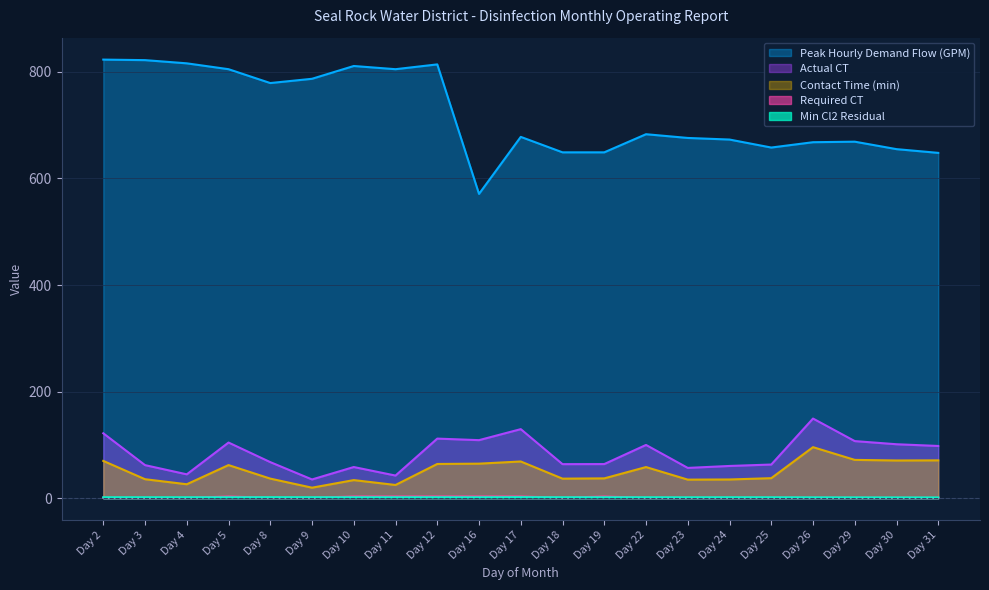

True or false: Peak Hourly Demand Flow (GPM) and Actual CT cross at least once.

False